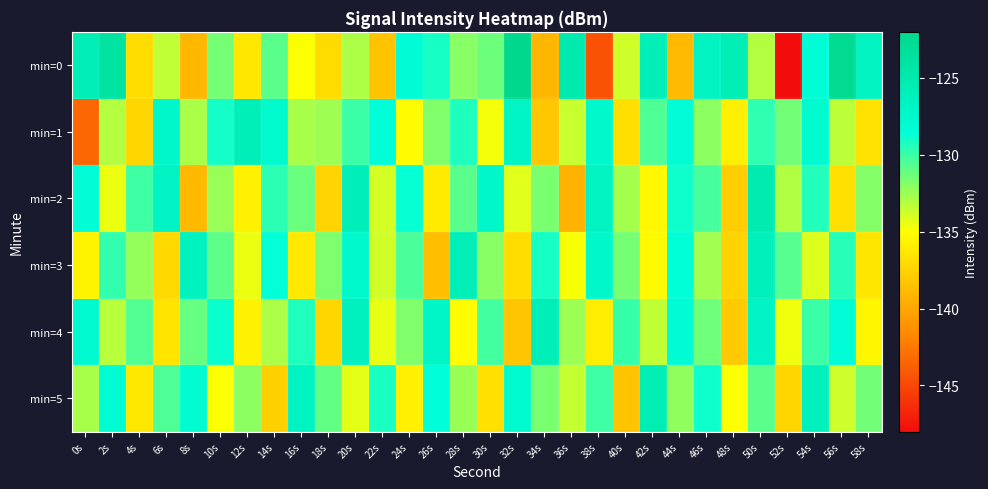

Which label corresponds to the smallest value in the chart?

52s